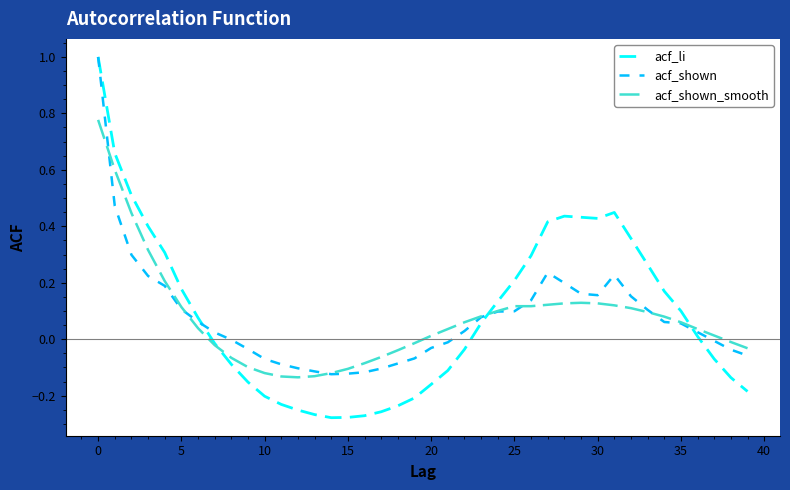

What is the maximum value shown in the chart?

1.0